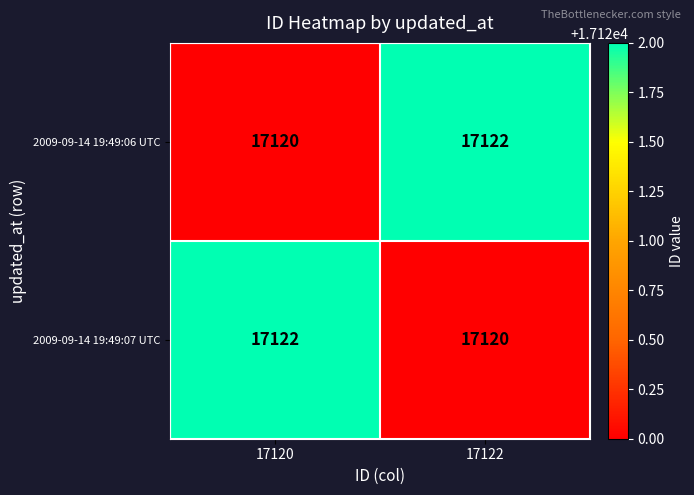

What is the total value across all series at 17122?

34242